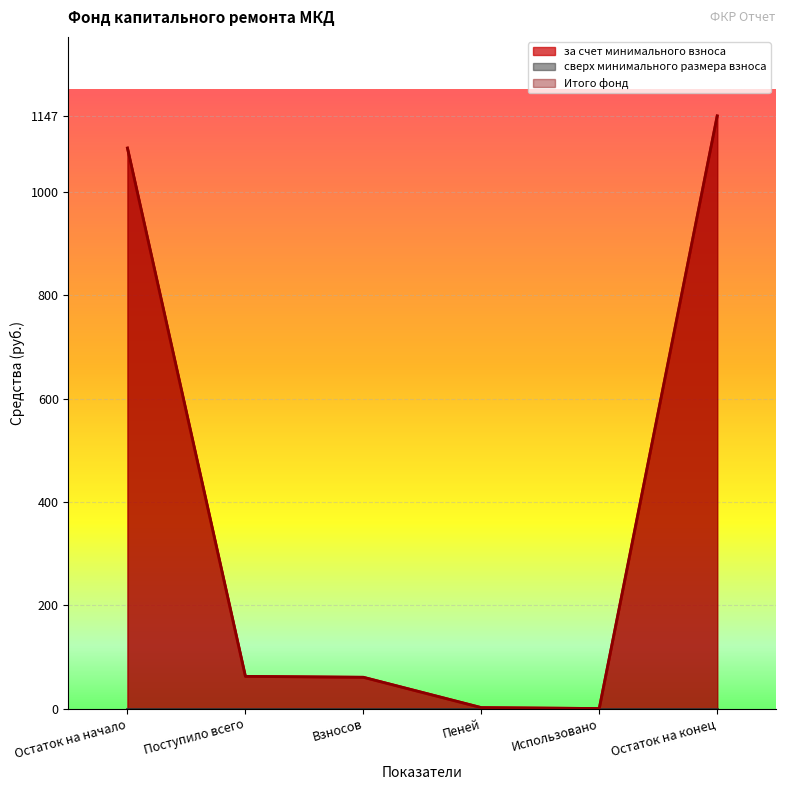

Is the value of за счет минимального взноса at Поступило всего greater than the value of Итого фонд at Взносов?

Yes